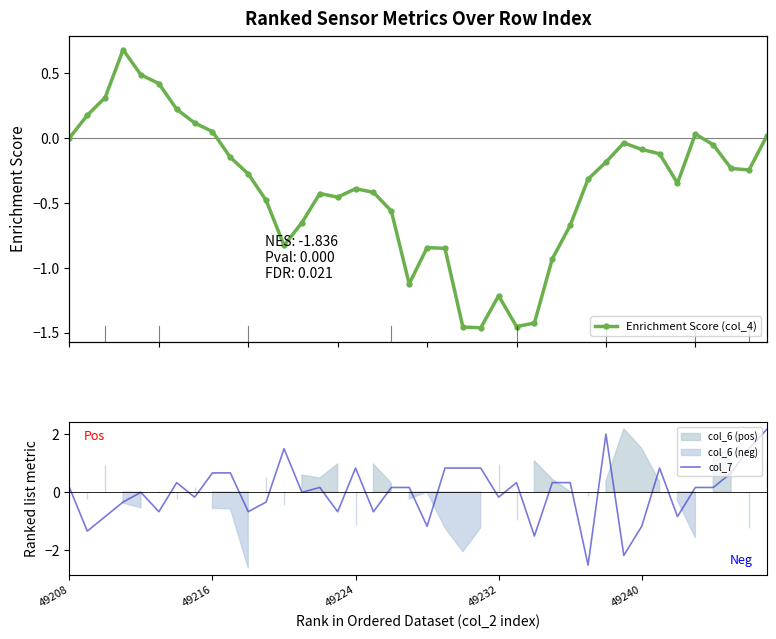

List the series in order of their overall mean, highest first.

col_7, Enrichment Score (col_4)